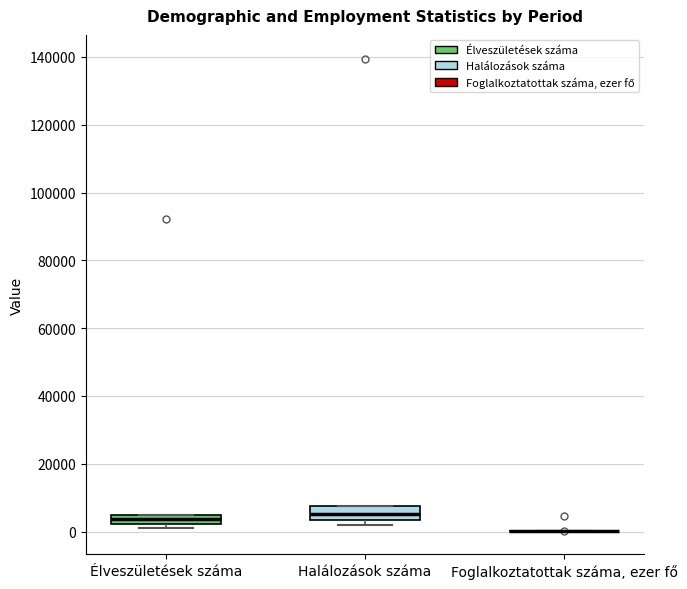

Where is the lower edge of the box for Halálozások száma on the y-axis? The values are not printed on the chart, so give them approximately, as read against the axis.

4000